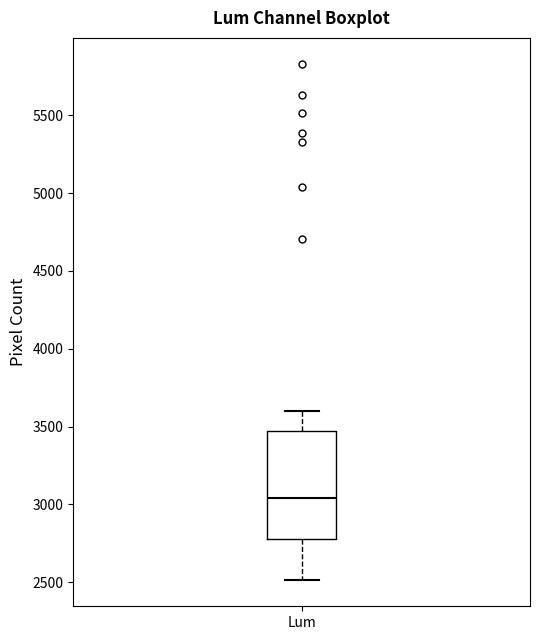

Transcribe this box plot: give where the median line is, the range the box spans, and where the two whiskers end, as read against the y-axis. The values are not printed on the chart, so give them approximately, as read against the axis.

median 3050, box 2800 to 3450, whiskers 2500 to 3600